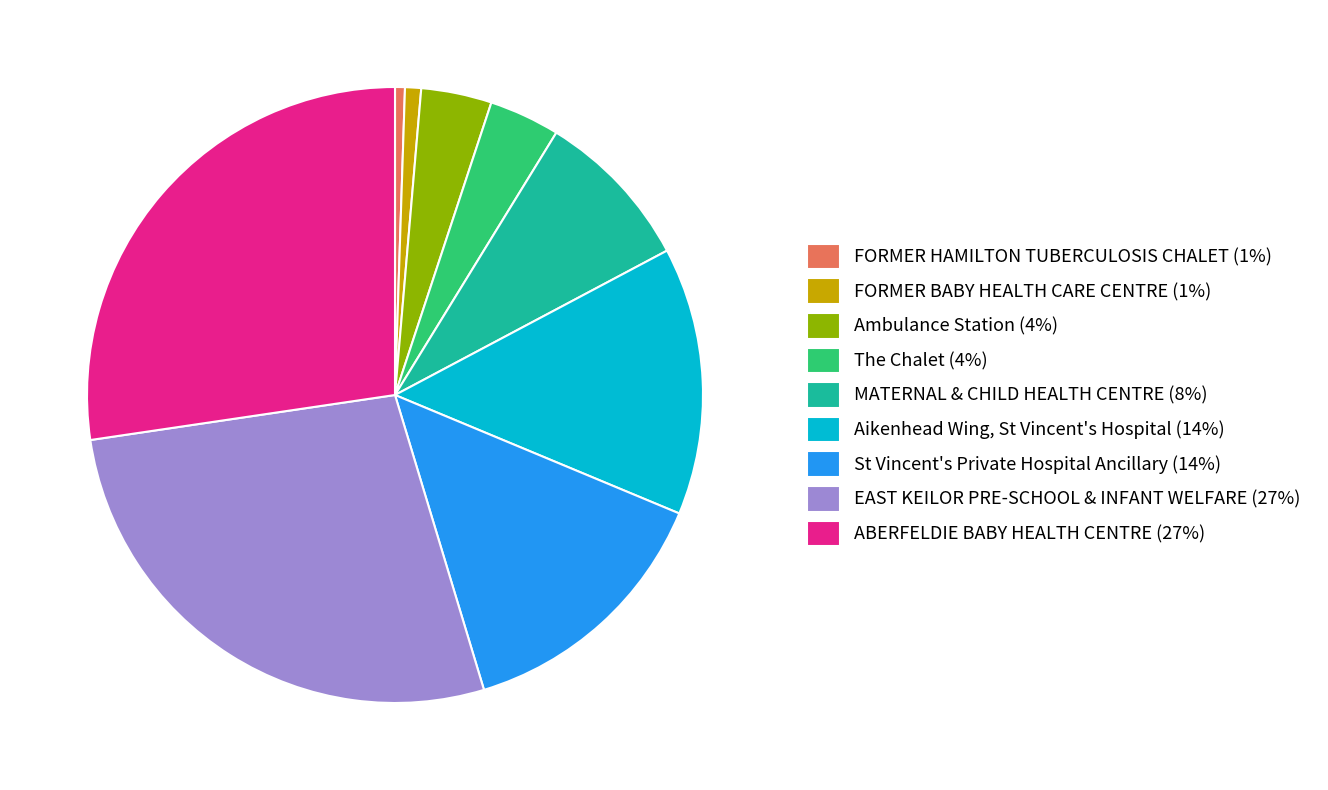

How many slices are in this pie chart?

9